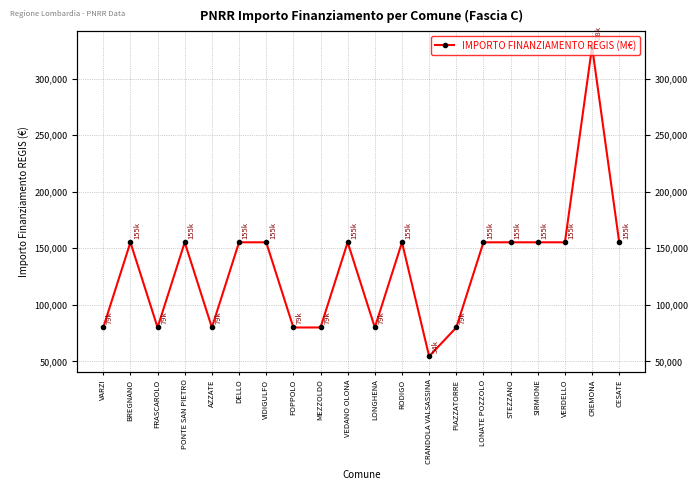

Reading right to left, extract all data points from this chart.

CESATE=155234	CREMONA=328160	VERDELLO=155234	SIRMIONE=155234	STEZZANO=155234	LONATE POZZOLO=155234	PIAZZATORRE=79922	CRANDOLA VALSASSINA=54412	RODIGO=155234	LONGHENA=79922	VEDANO OLONA=155234	MEZZOLDO=79922	FOPPOLO=79922	VIDIGULFO=155234	DELLO=155234	AZZATE=79922	PONTE SAN PIETRO=155234	FRASCAROLO=79922	BREGNANO=155234	VARZI=79922